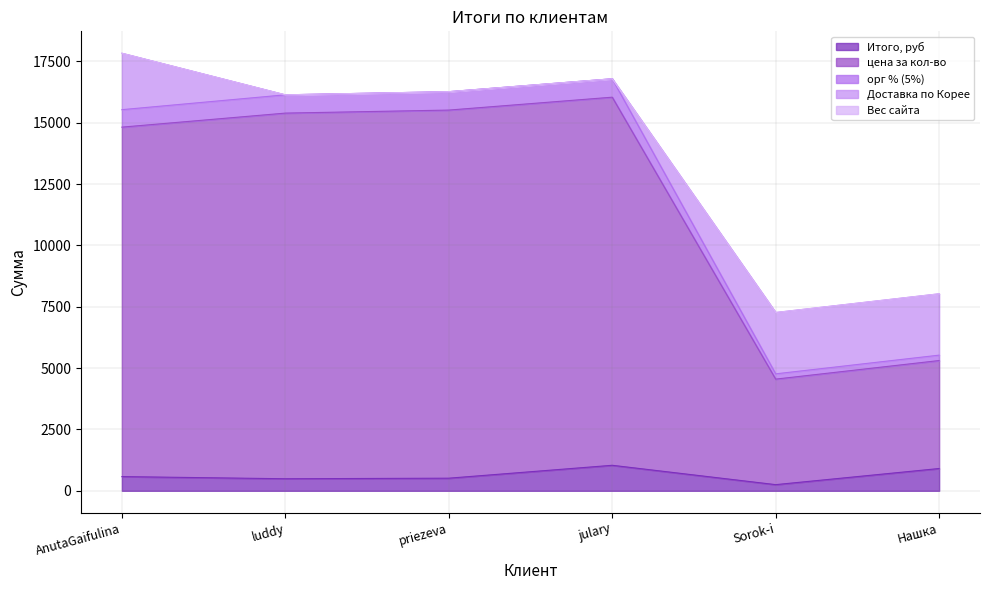

What is the sum of all орг % (5%) values?

71622.7